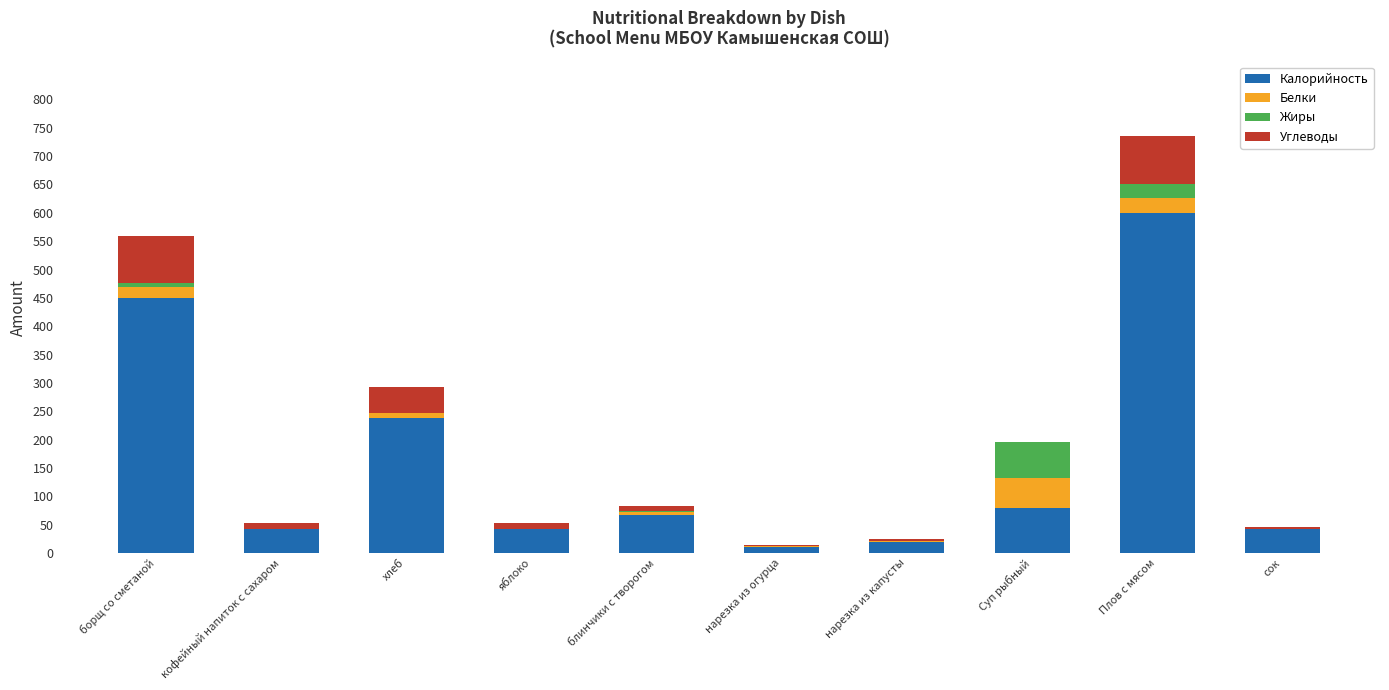

True or false: Калорийность has a value of 115.4 at блинчики с творогом.

False